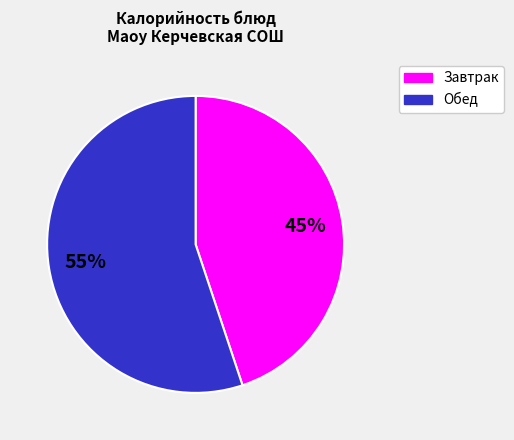

To the nearest percent, what is the average slice percentage?

50%